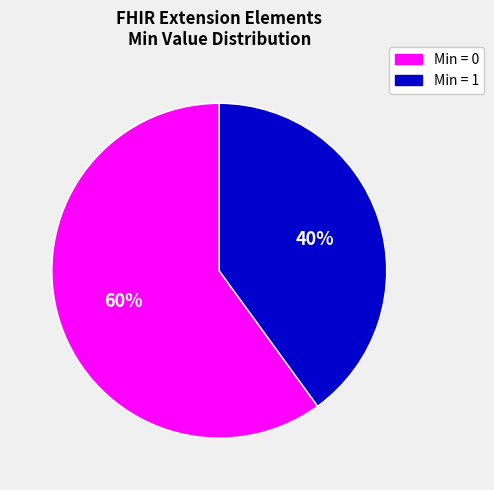

To the nearest percent, what is the difference between the largest and smallest slice percentages?

20%